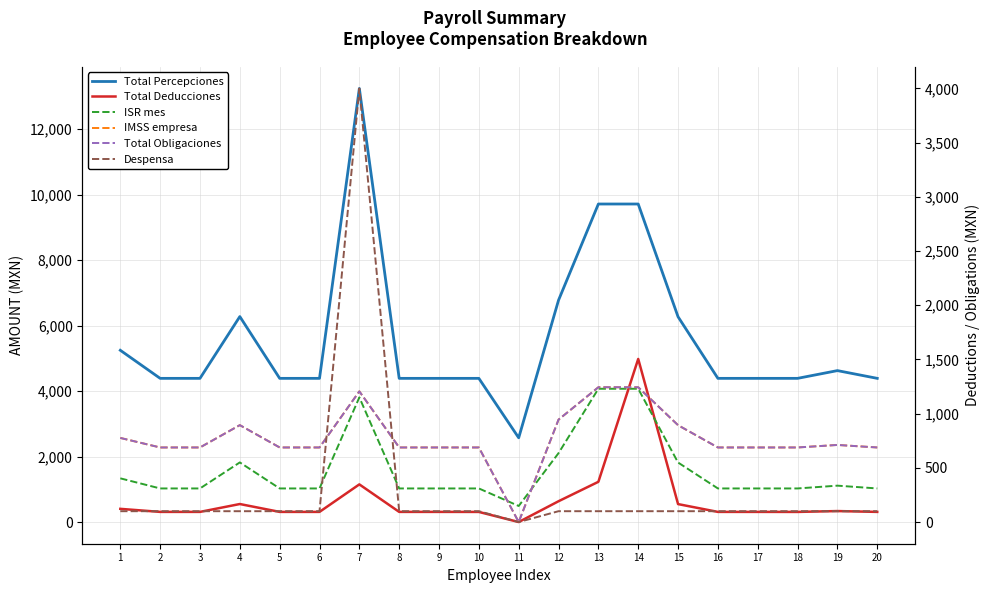

List the labels in order of Total Percepciones value, largest first.

7, 13, 14, 12, 4, 15, 1, 19, 2, 3, 5, 6, 8, 9, 10, 16, 17, 18, 20, 11